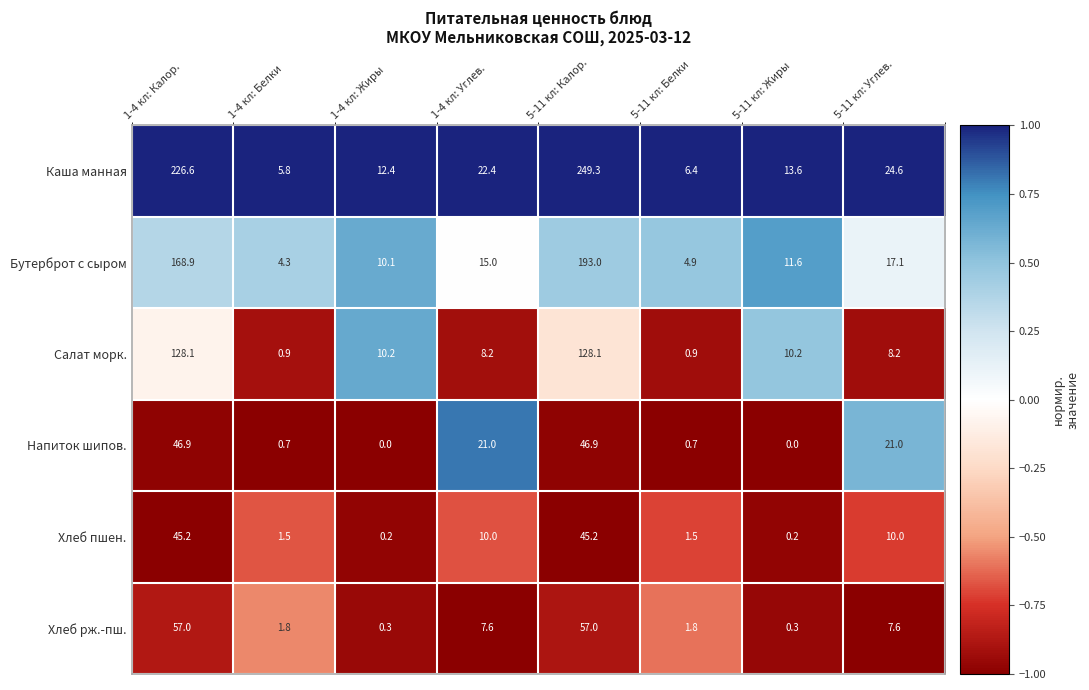

At which label does Хлеб рж.-пш. first exceed 7?

1-4 кл: Калор.